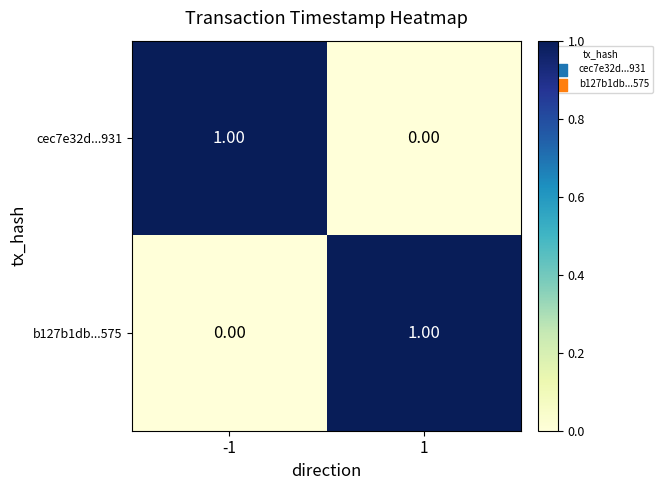

What is the total value across all series at 1?

1